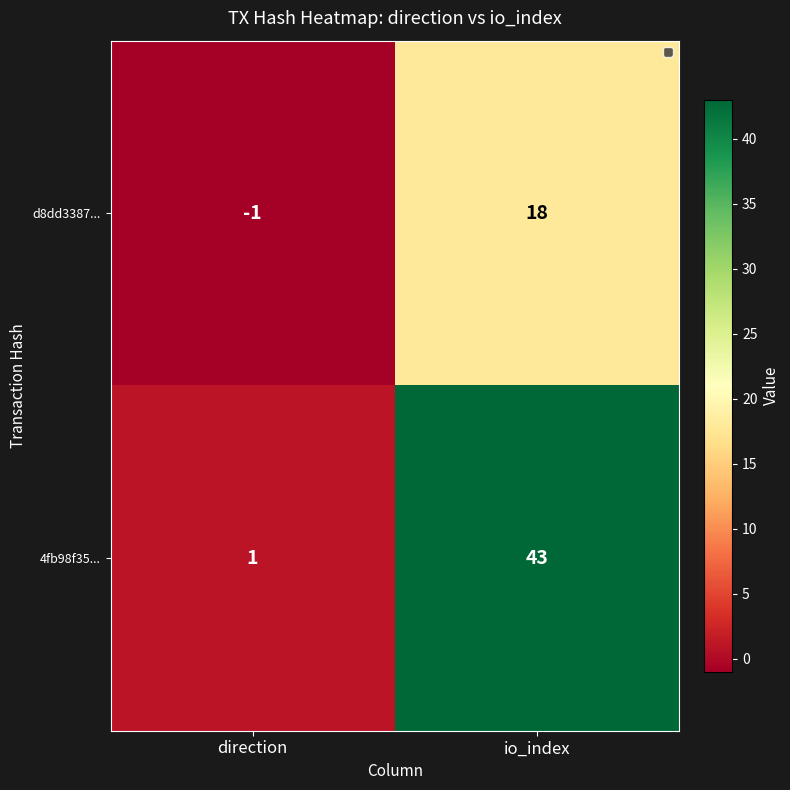

Which series has the largest range (max minus min)?

4fb98f35...